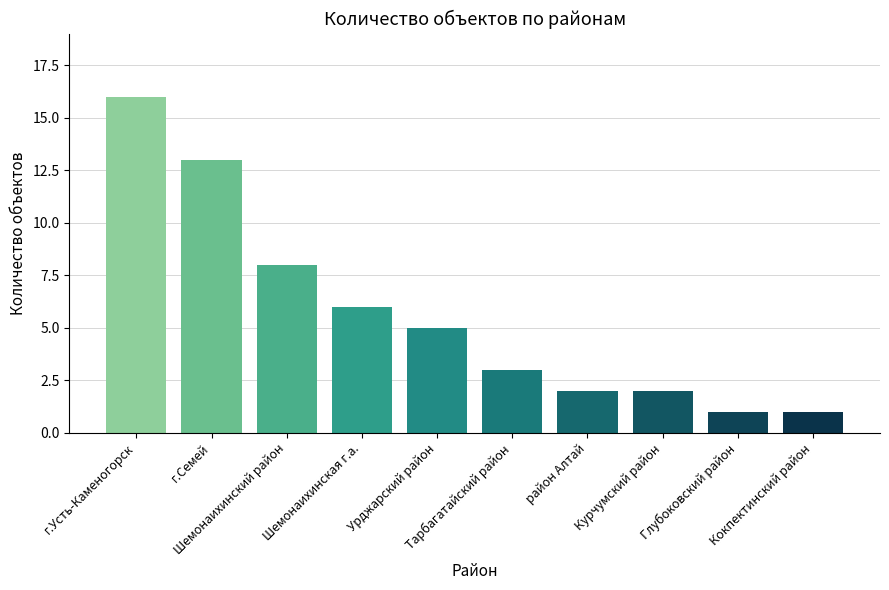

Reading left to right, transcribe all the data shown in this chart.

16	13	8	6	5	3	2	2	1	1